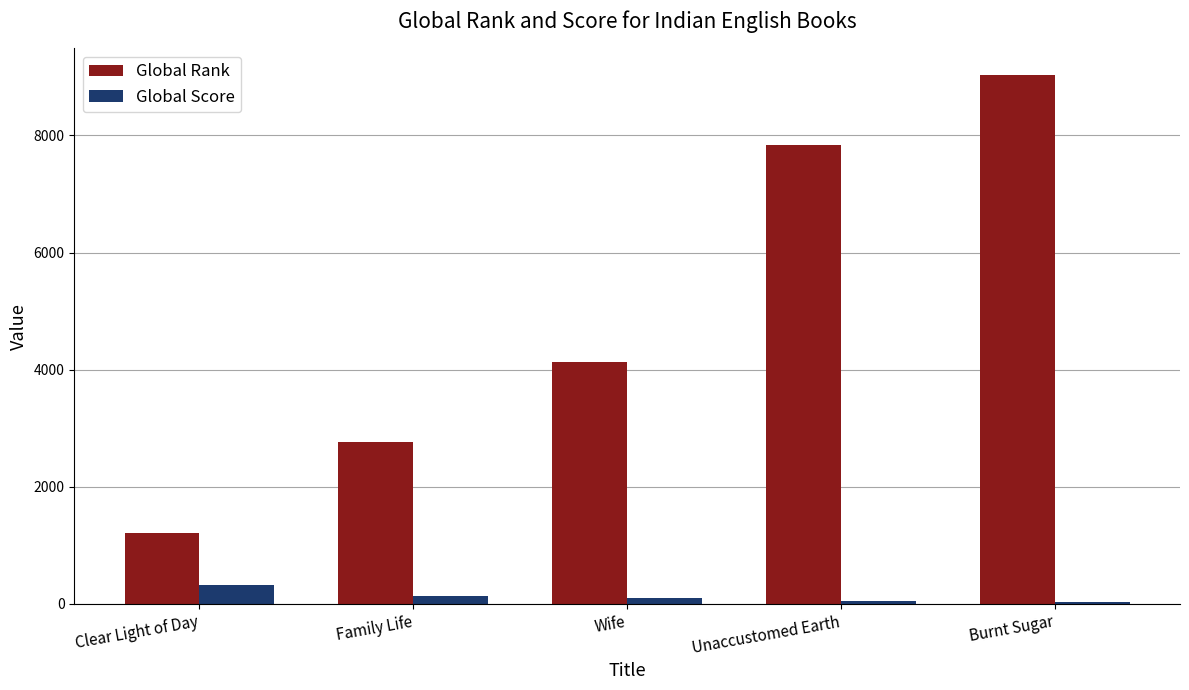

How many distinct data groups are displayed?

2